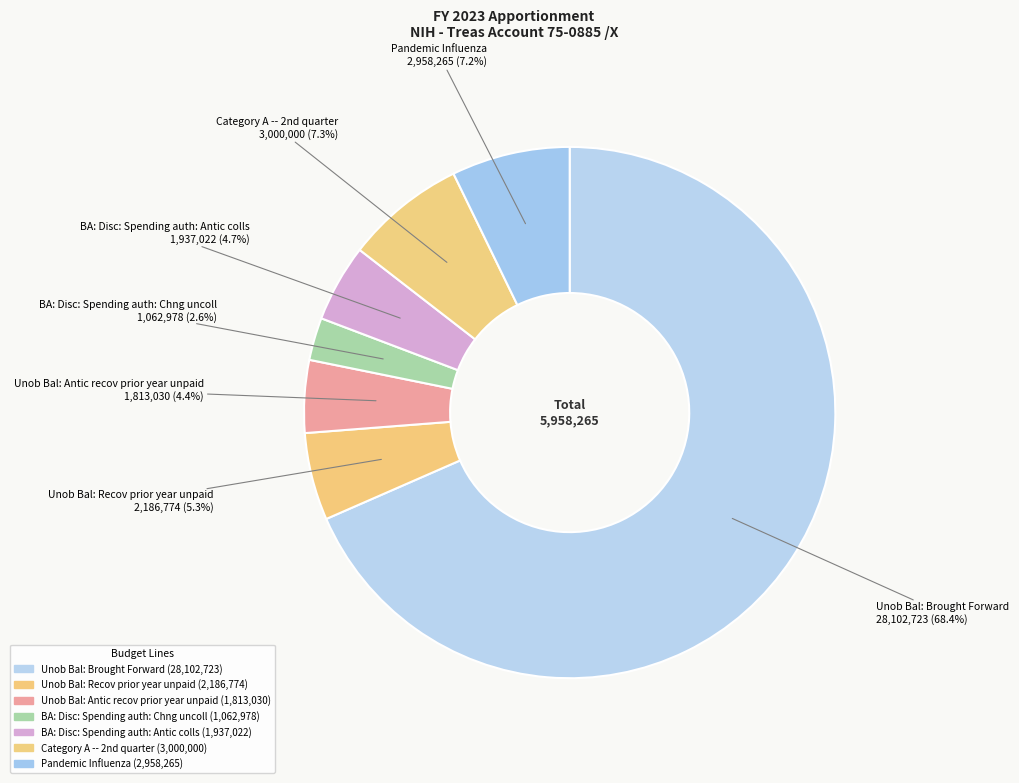

How many segments does this pie chart have?

7